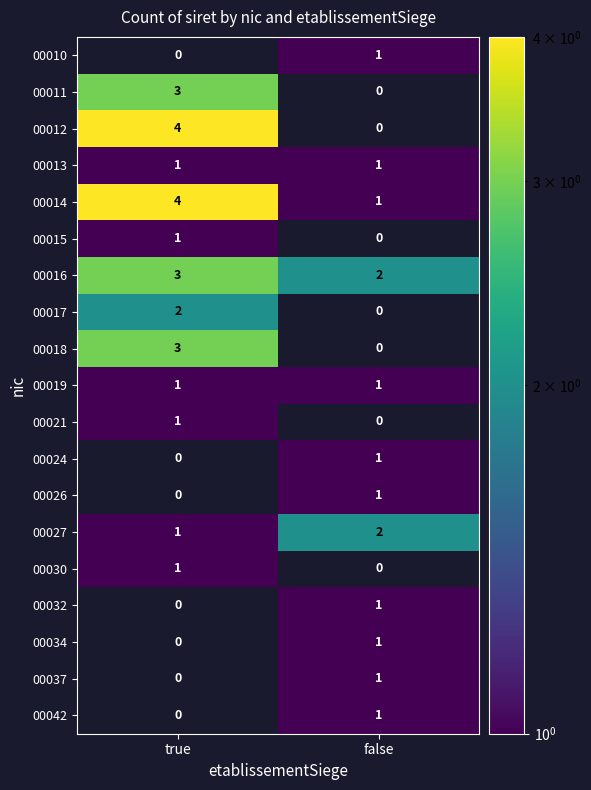

How many series are shown in this chart?

19